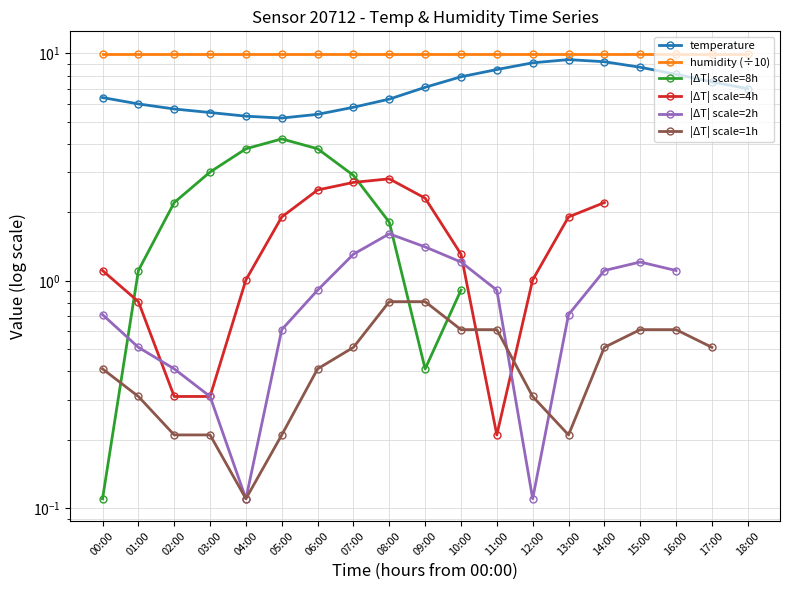

What is the sum of the values at 01:00 and 12:00?

15.1